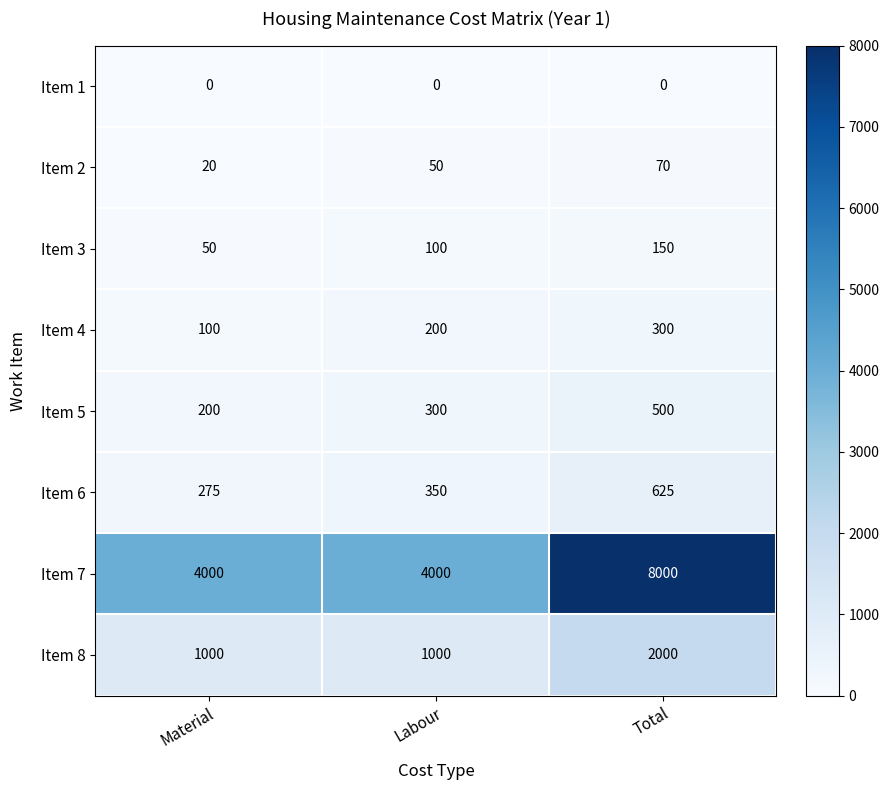

Which series has the largest range (max minus min)?

Item 7